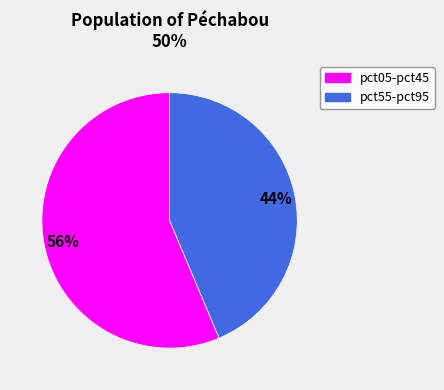

Does any single category account for the majority?

Yes